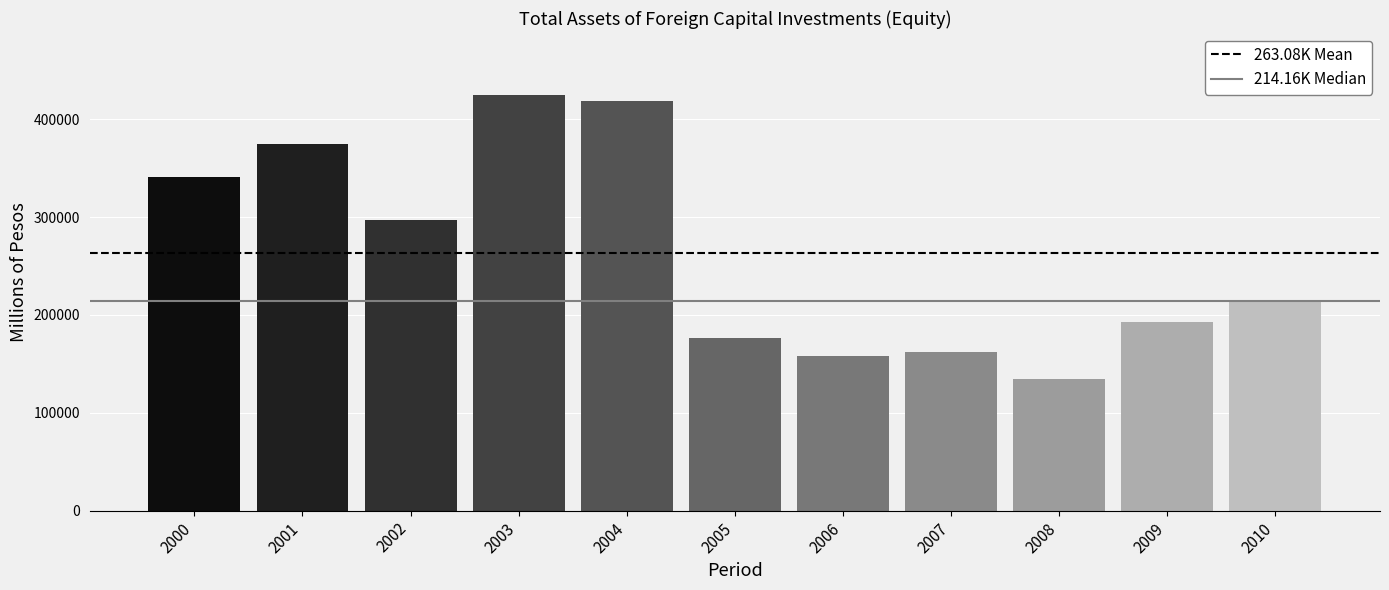

The chart shows a value of 418861.5 at 2004. True or false?

True